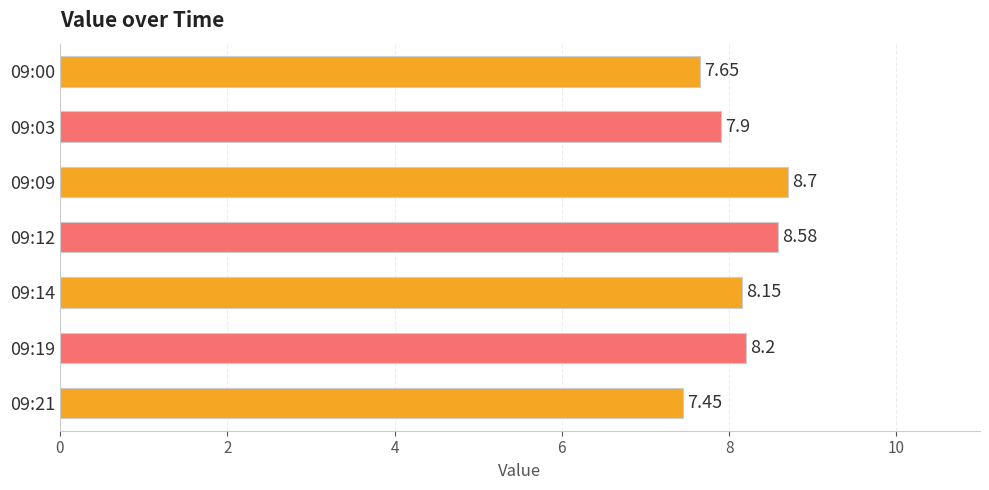

List the labels in order of value, largest first.

09:09, 09:12, 09:19, 09:14, 09:03, 09:00, 09:21